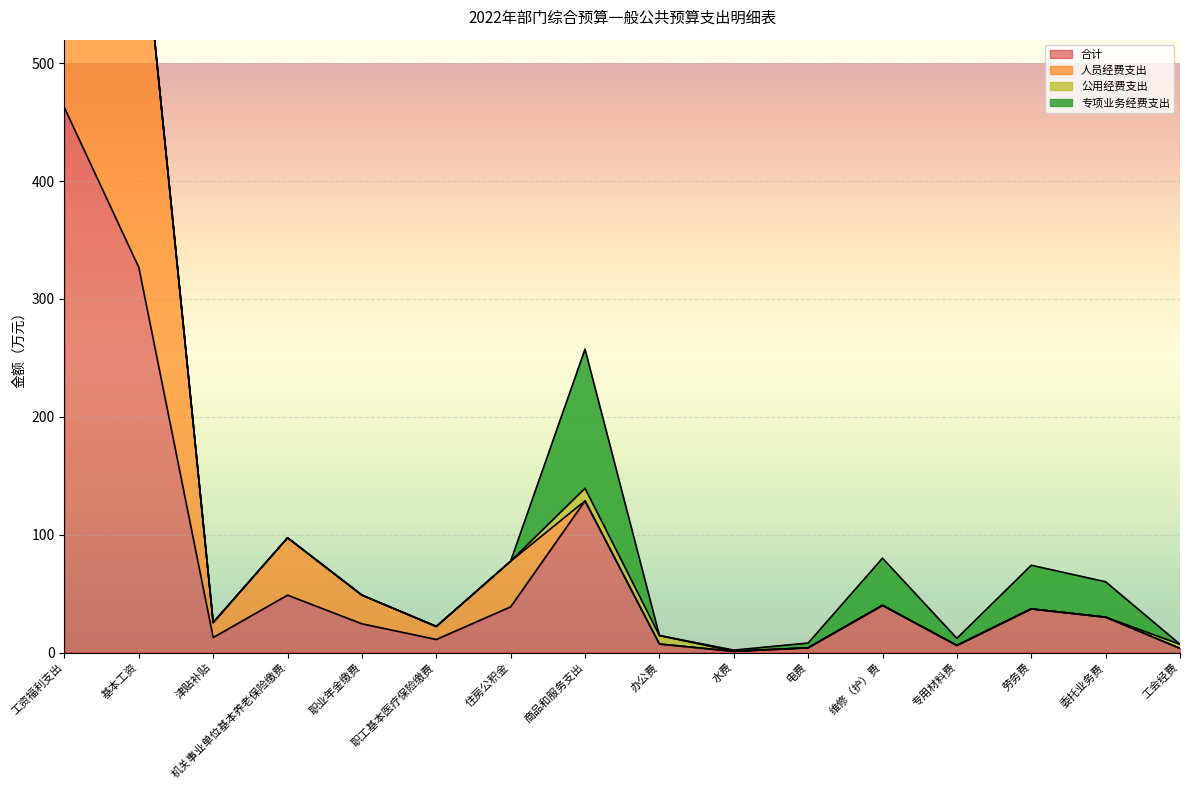

Is it true that 合计 equals 462.2 at 工资福利支出?

True